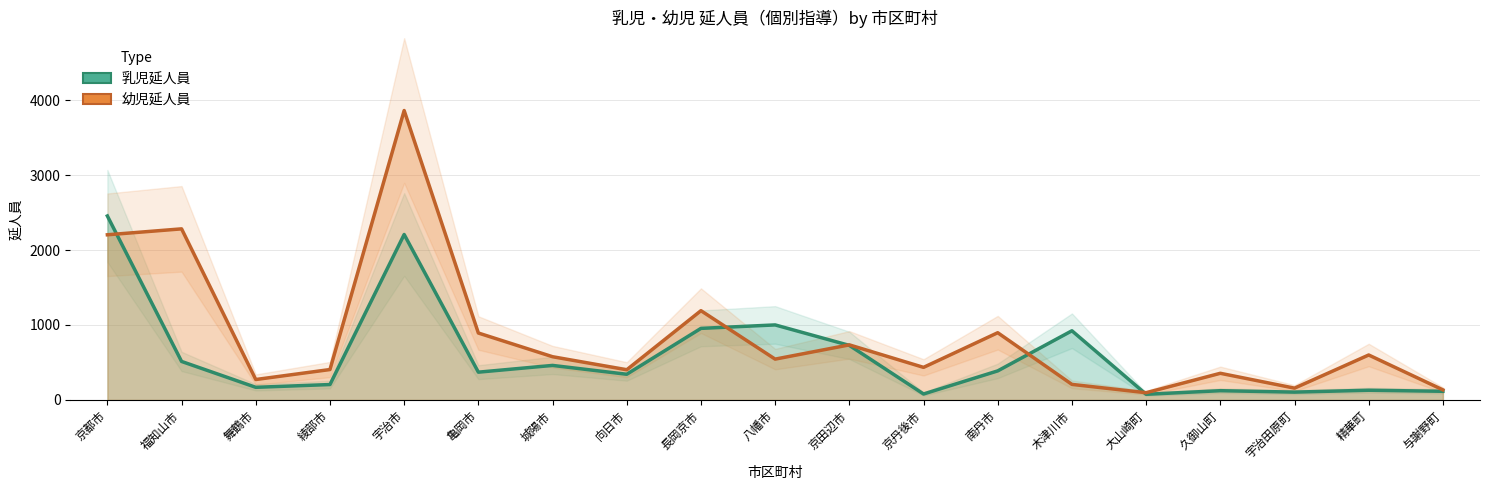

How many interior local peaks does the 乳児延人員 series have?

6